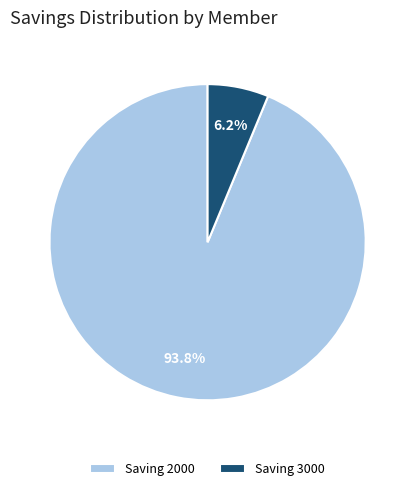

To the nearest percent, what is the average slice percentage?

50%